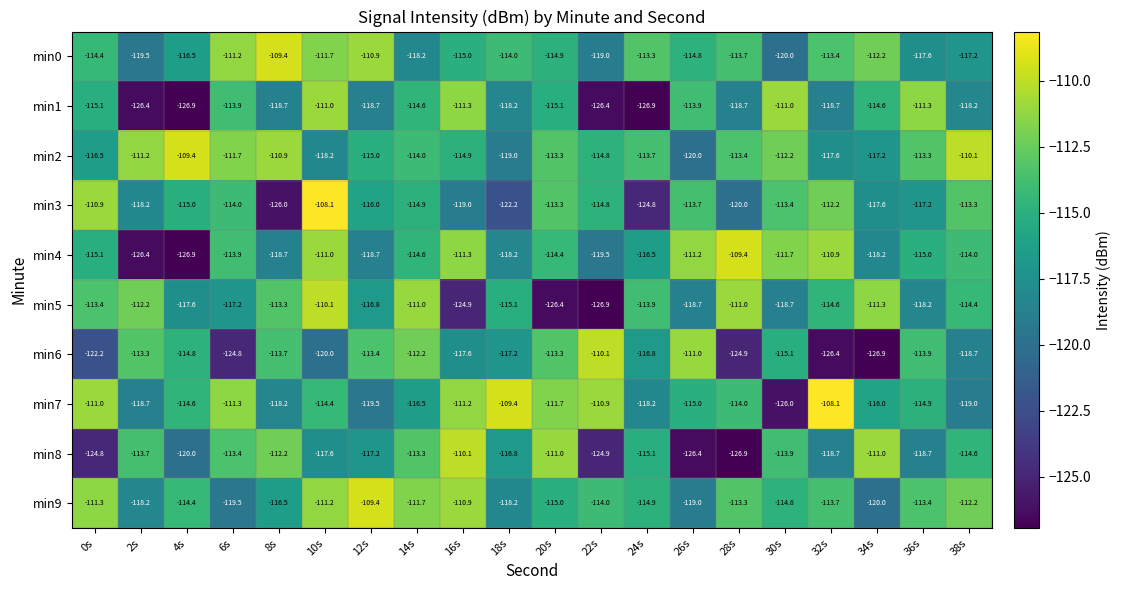

At which label is min7 closest to -117?

14s